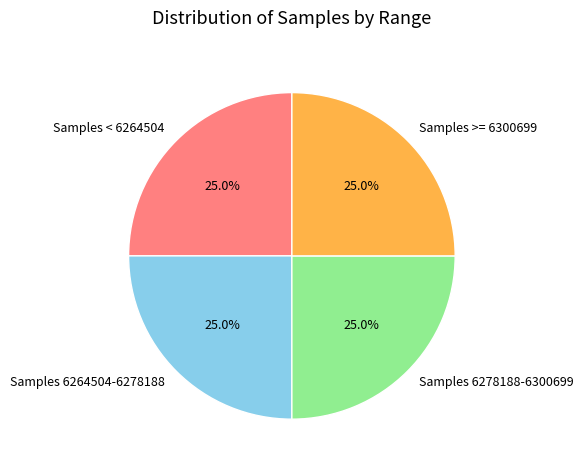

Is there a majority slice in this chart?

No